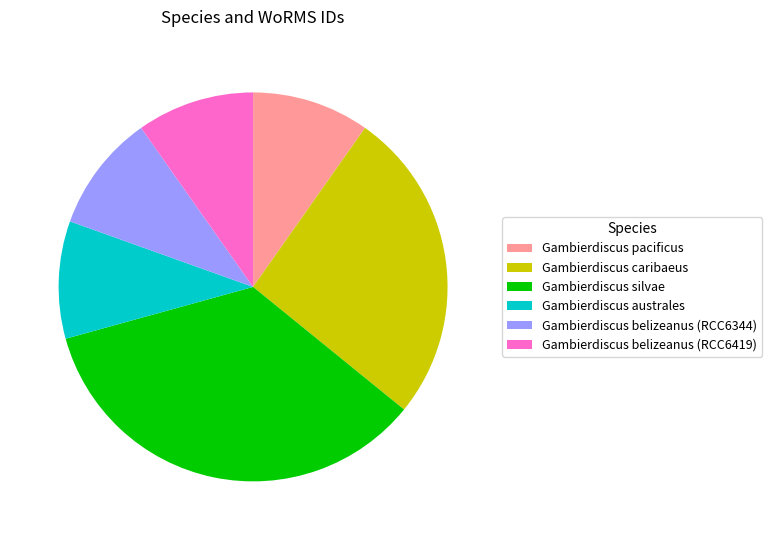

Is the sum of Gambierdiscus australes and Gambierdiscus silvae greater than half?

No